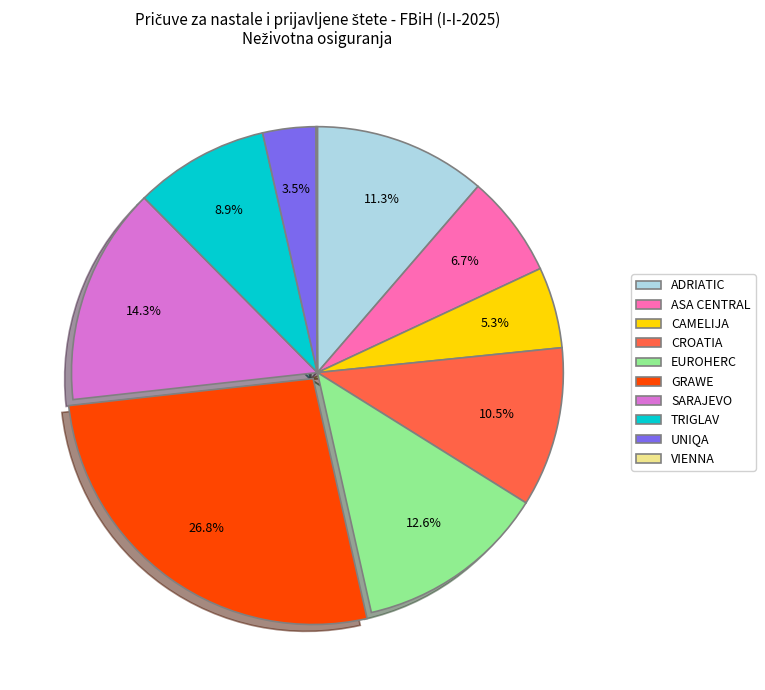

What is the largest slice in the pie chart?

GRAWE